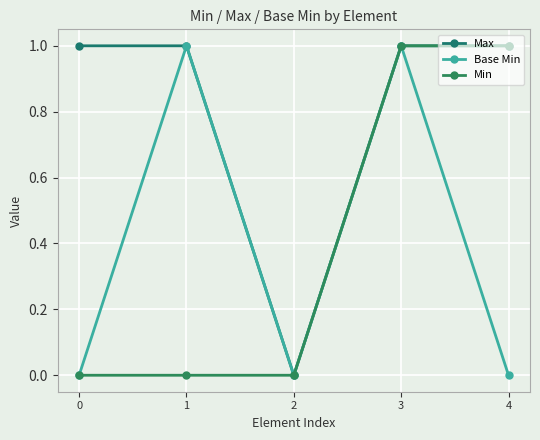

Which category has the highest value in the Min series?

3